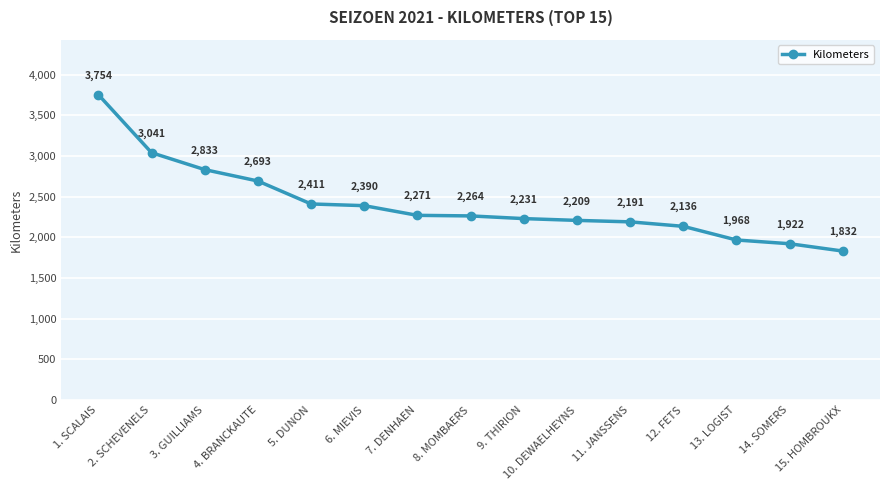

What is the ratio of the value at 12. FETS to the value at 14. SOMERS?

1.1